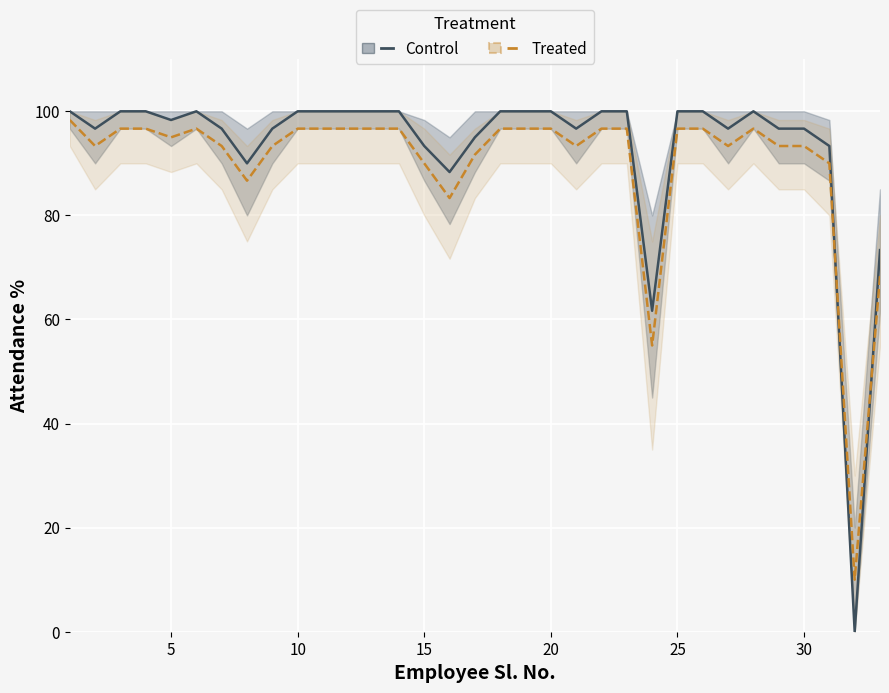

Which series has the largest range (max minus min)?

Control